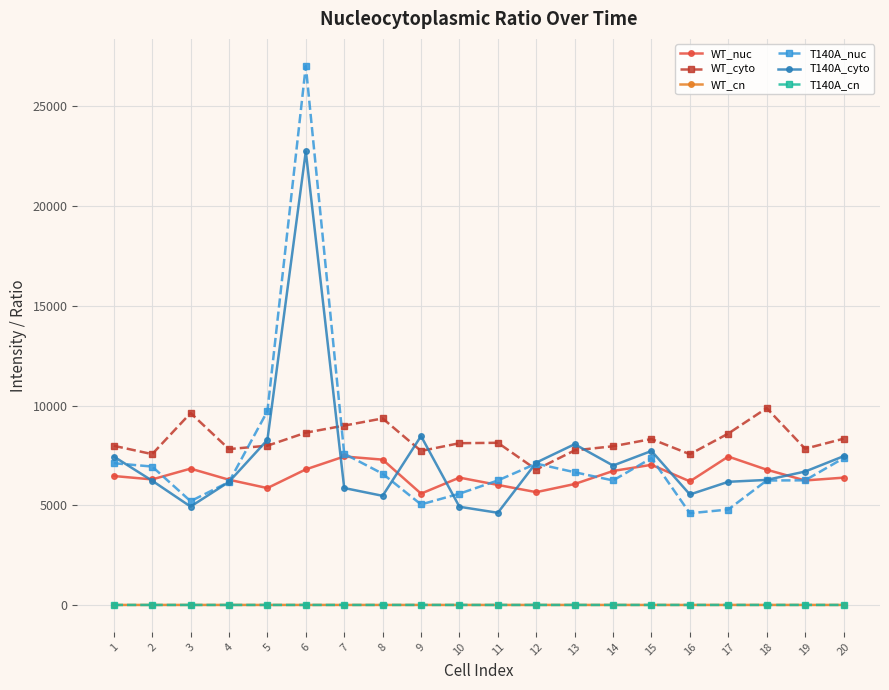

True or false: T140A_nuc and WT_cn cross at least once.

False